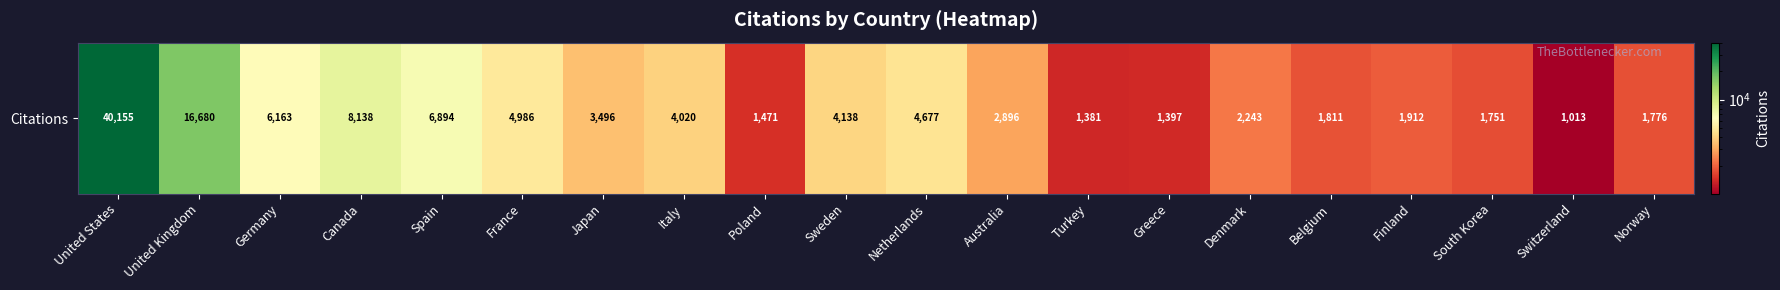

What is the sum of the values at Switzerland and Japan?

4509